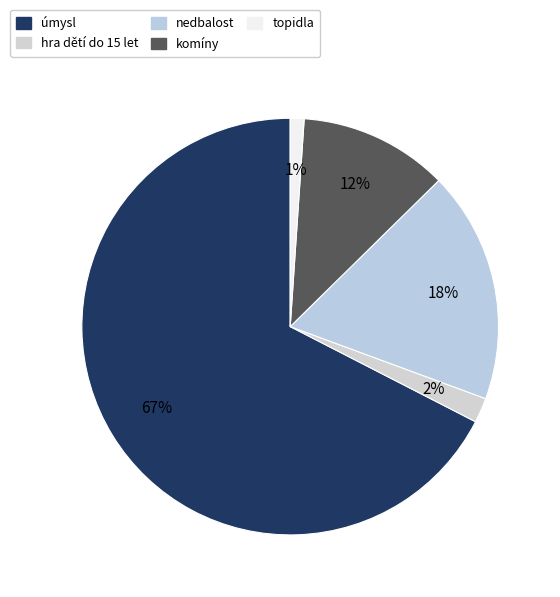

How much of the chart is everything except nedbalost?

82.0%